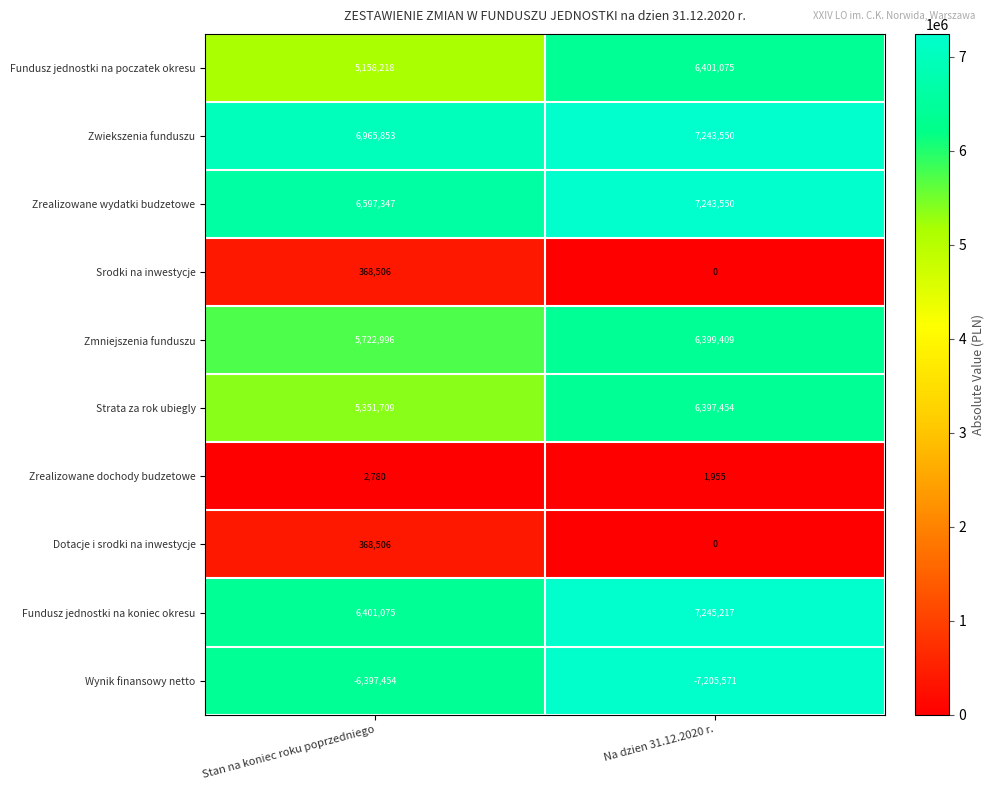

Reading left to right, extract all data points from this chart.

Fundusz jednostki na poczatek okresu: 5158218	6401075
Zwiekszenia funduszu: 6965853	7243550
Zrealizowane wydatki budzetowe: 6597347	7243550
Srodki na inwestycje: 368506	0
Zmniejszenia funduszu: 5722996	6399409
Strata za rok ubiegly: 5351709	6397454
Zrealizowane dochody budzetowe: 2780	1955
Dotacje i srodki na inwestycje: 368506	0
Fundusz jednostki na koniec okresu: 6401075	7245217
Wynik finansowy netto: -6397454	-7205571